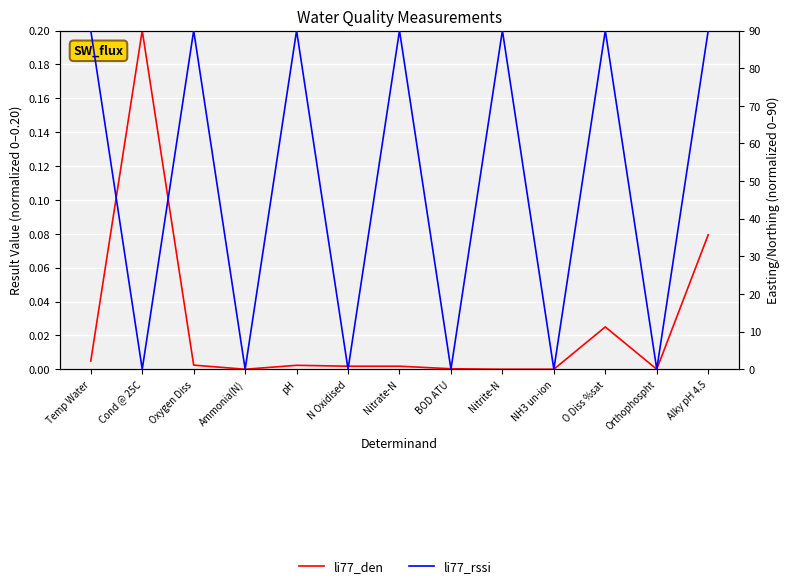

The li77_rssi series shows 156.5 at pH. True or false?

False